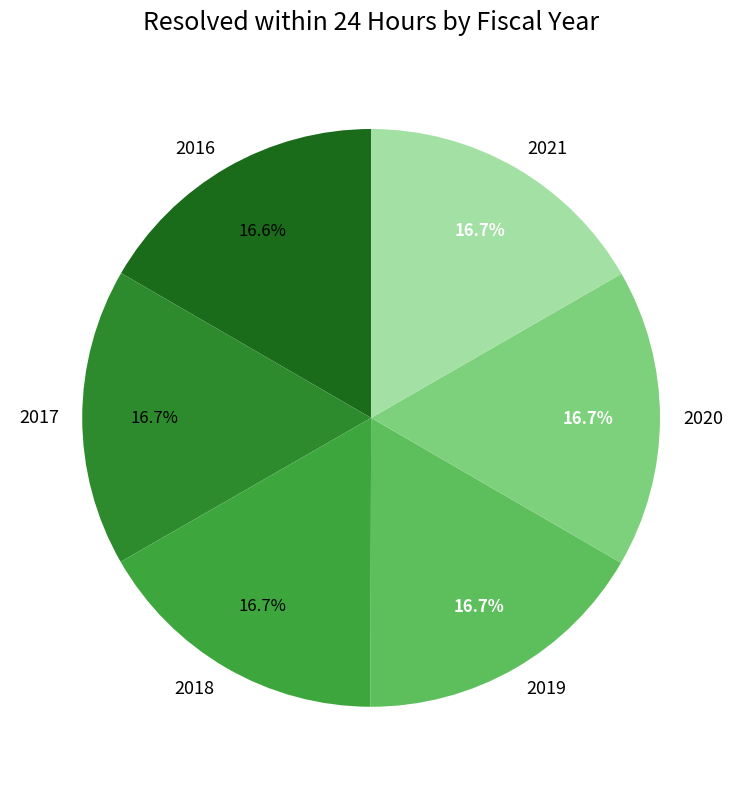

To the nearest percent, what is the combined percentage of 2019 and 2016?

33%